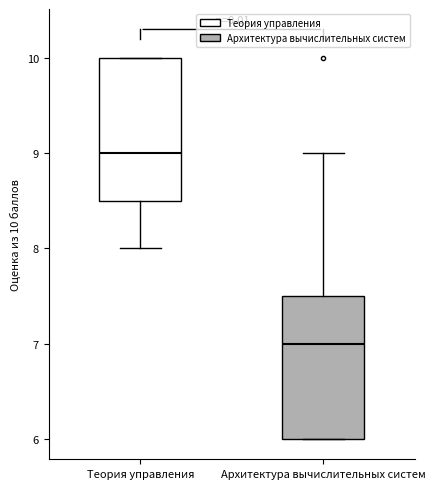

Reading left to right, transcribe this box plot: for each box, give where its median line is, the range the box spans, and where its two whiskers end, as read against the y-axis. The values are not printed on the chart, so give them approximately, as read against the axis.

Теория управления: median 9.0, box 8.5 to 10.0, whiskers 8.0 to 10.0
Архитектура вычислительных систем: median 7.0, box 6.0 to 7.5, whiskers 6.0 to 9.0